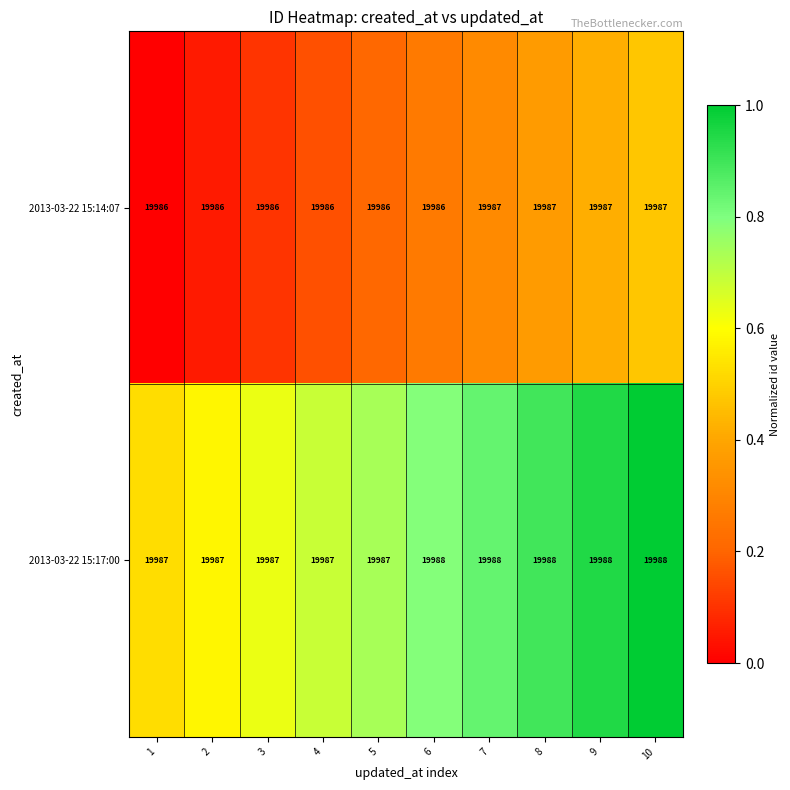

What is the sum of all 2013-03-22 15:17:00 values?

199875